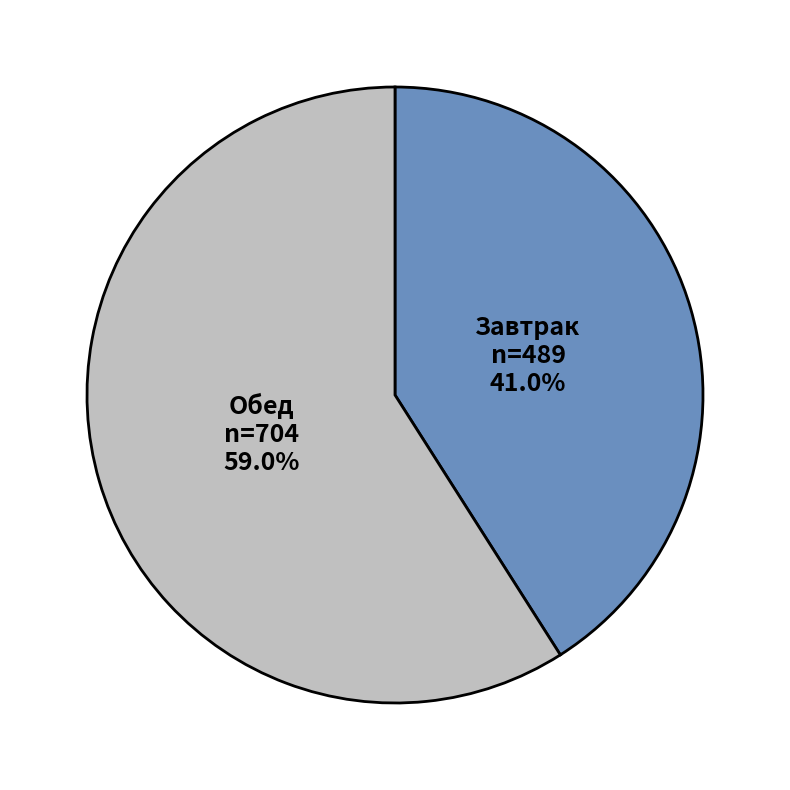

Is there a majority slice in this chart?

Yes